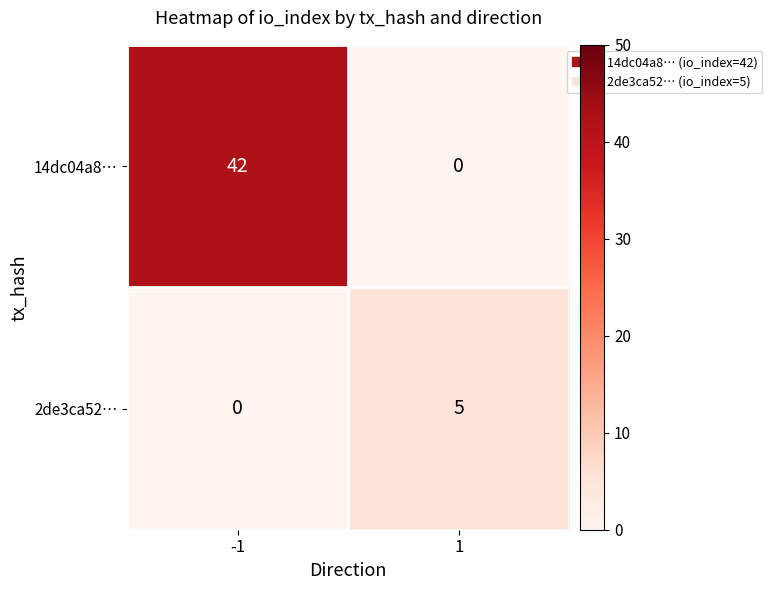

List the series in order of their overall mean, lowest first.

2de3ca52…, 14dc04a8…